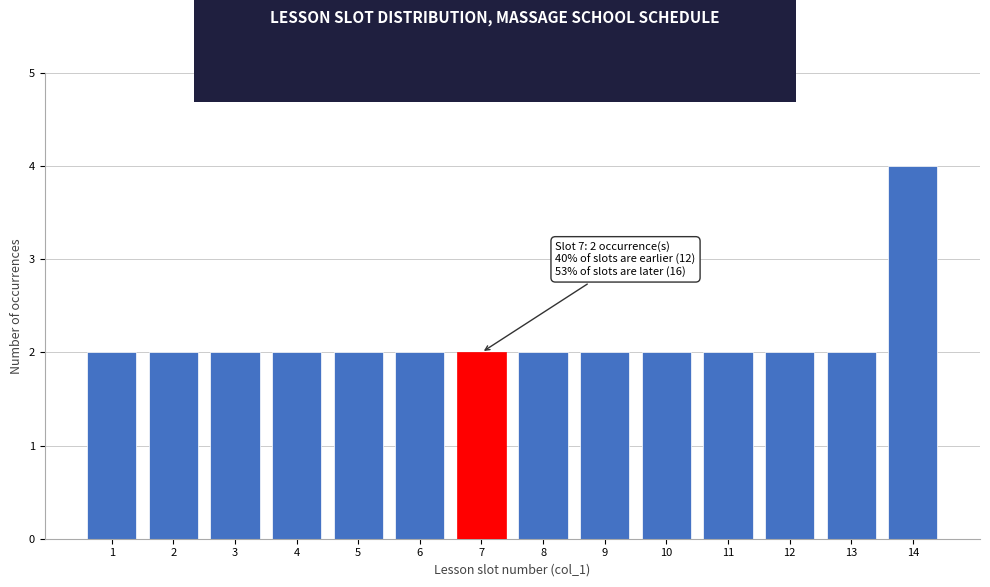

Reading left to right, transcribe all the data shown in this chart.

1=2	2=2	3=2	4=2	5=2	6=2	7=2	8=2	9=2	10=2	11=2	12=2	13=2	14=4